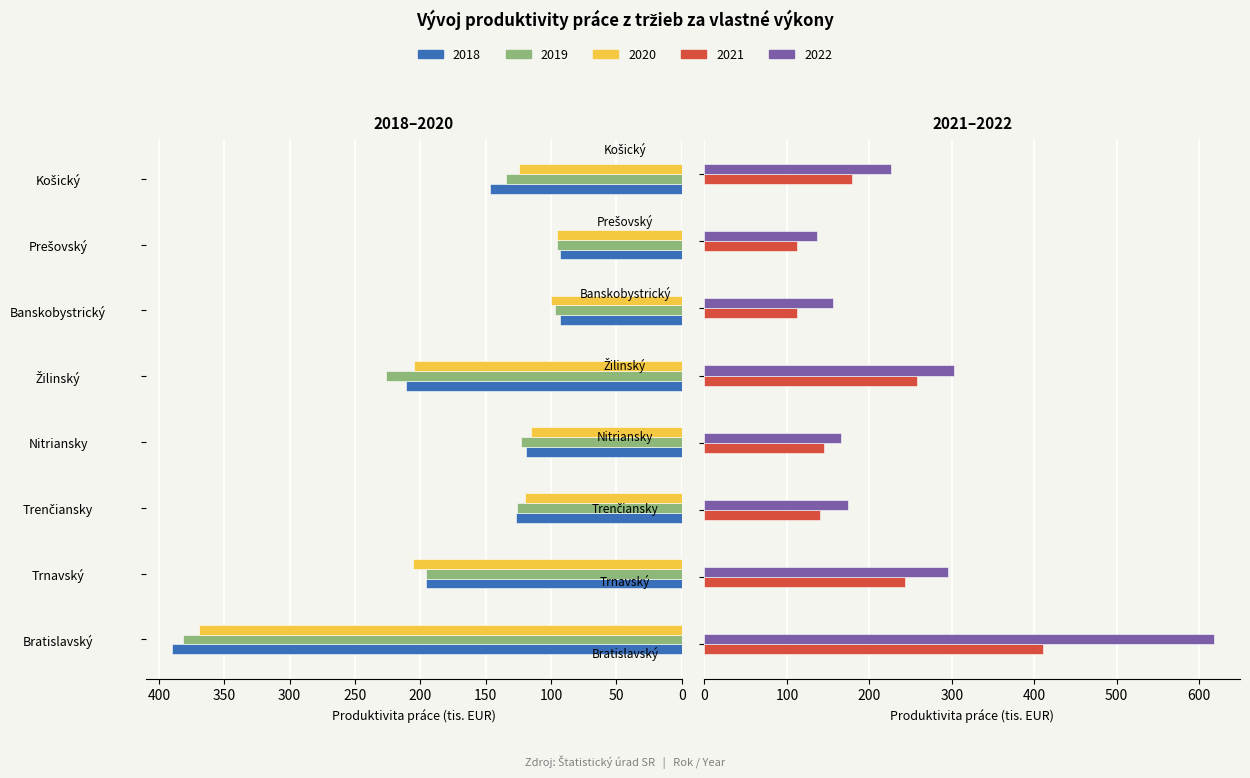

What position from the right is Banskobystrický?

3